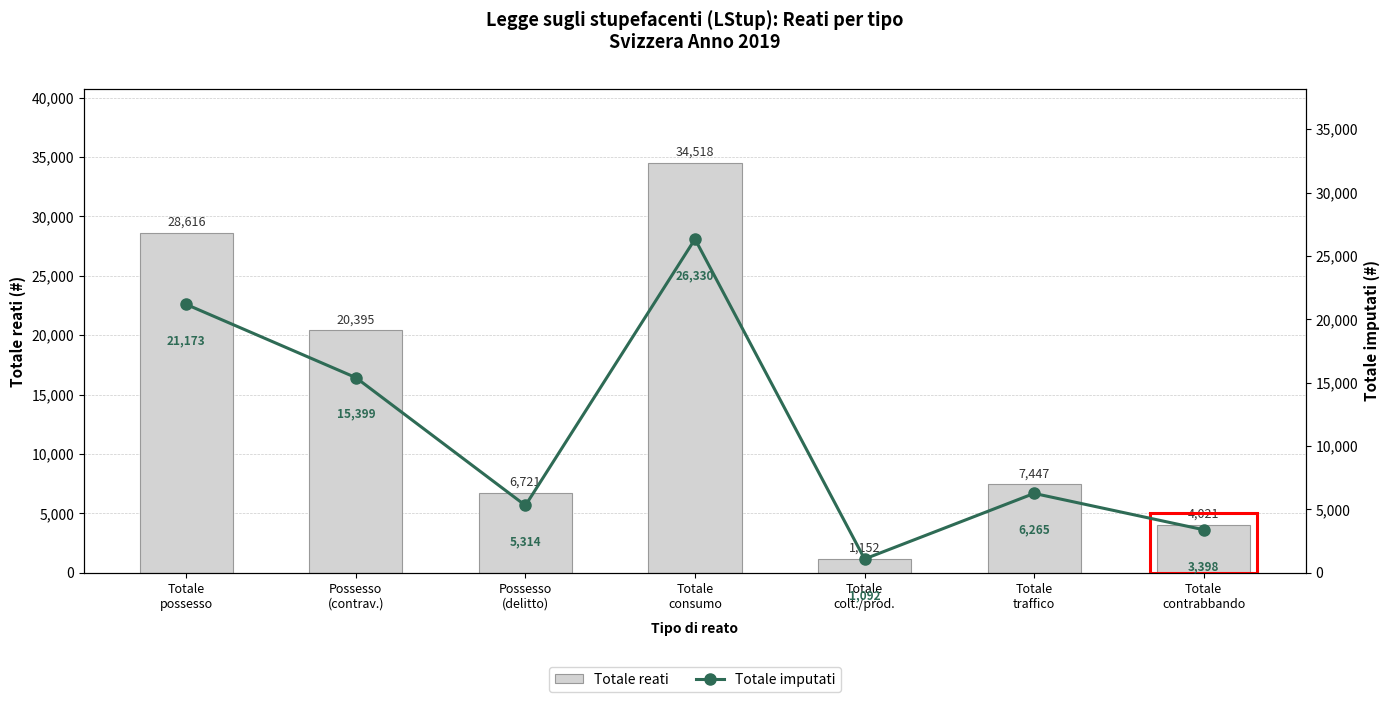

Reading left to right, what are all the values shown in this chart?

Totale reati: 28616	20395	6721	34518	1152	7447	4021
Totale imputati: 21173	15399	5314	26330	1092	6265	3398